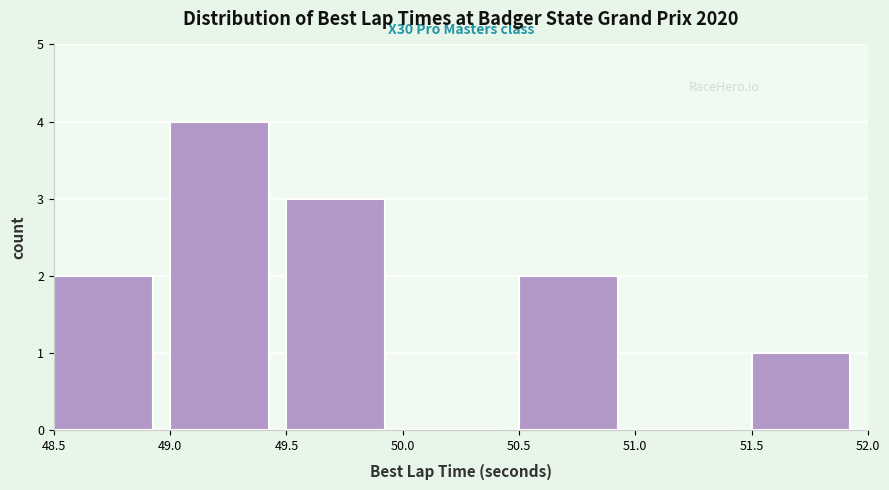

Over which range of the x-axis is the bar tallest?

49.0 to 49.5